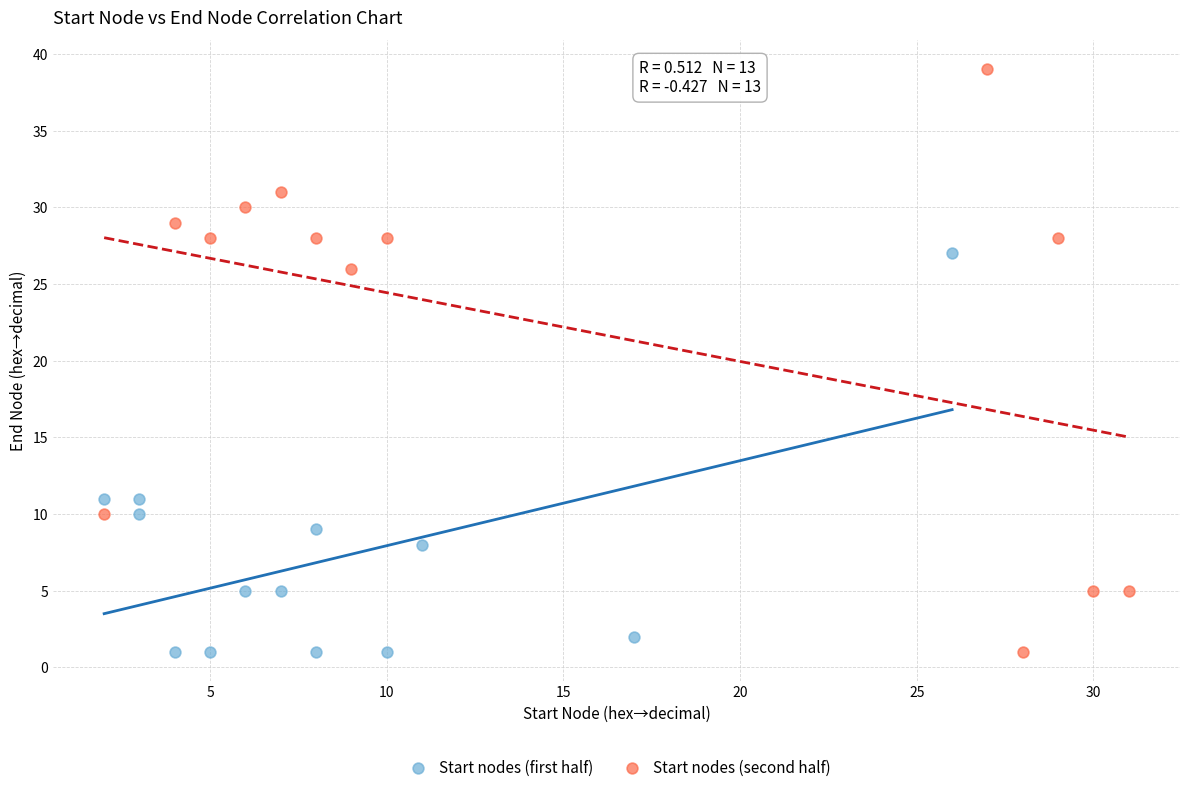

Which series has the largest Y range (max minus min)?

Start nodes (second half)